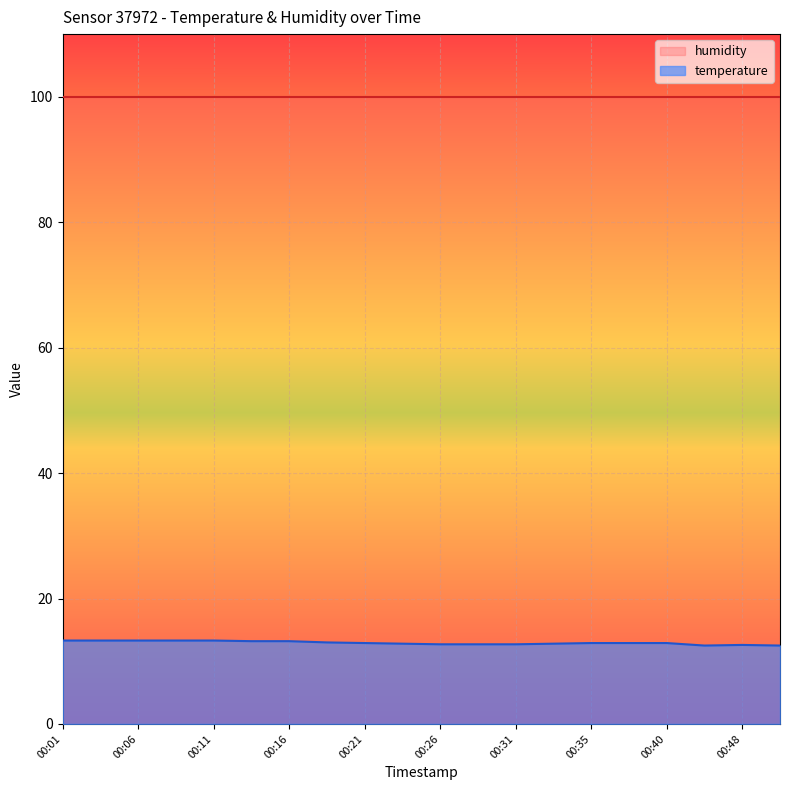

What is the difference between the maximum and minimum values?

0.8